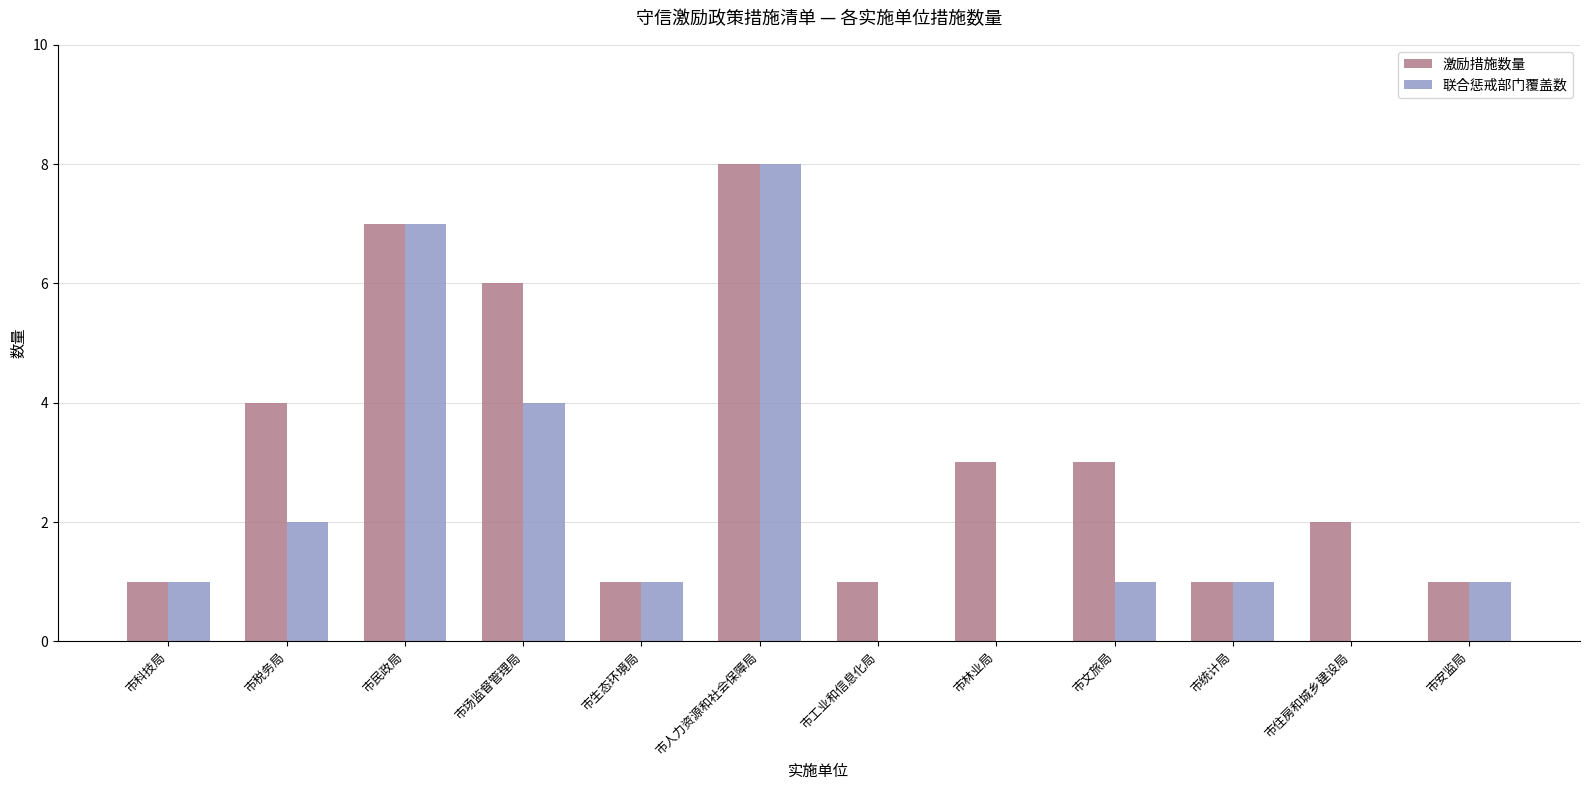

What is the greatest value displayed?

8